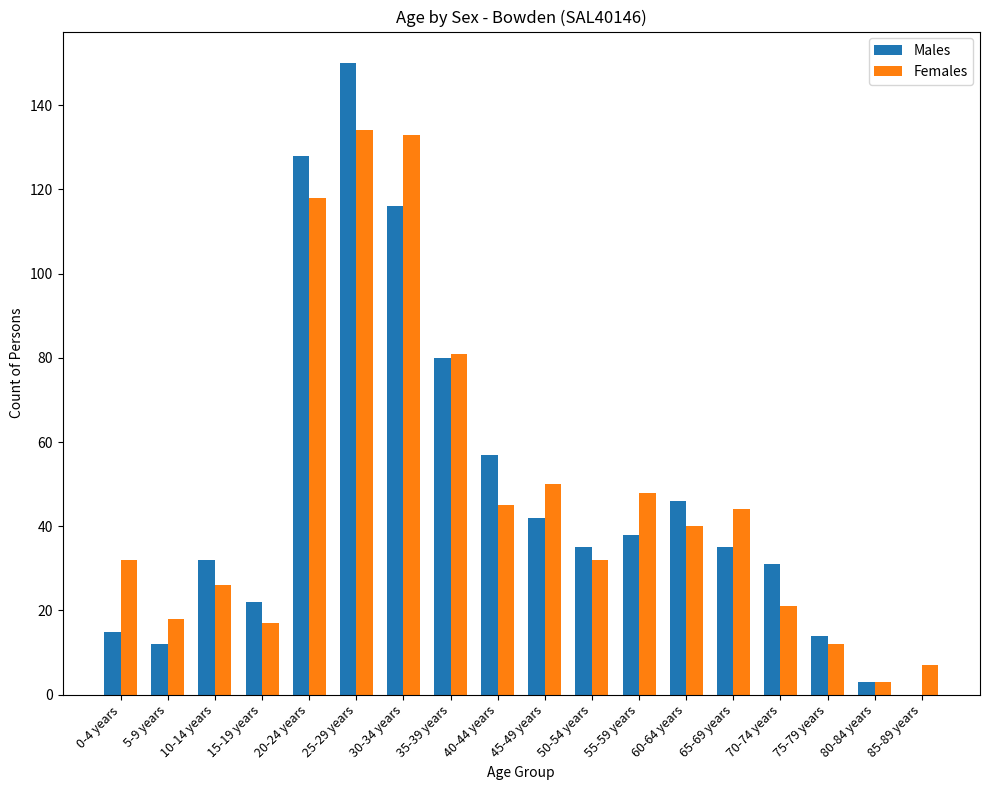

What is the total value across all series at 20-24 years?

246